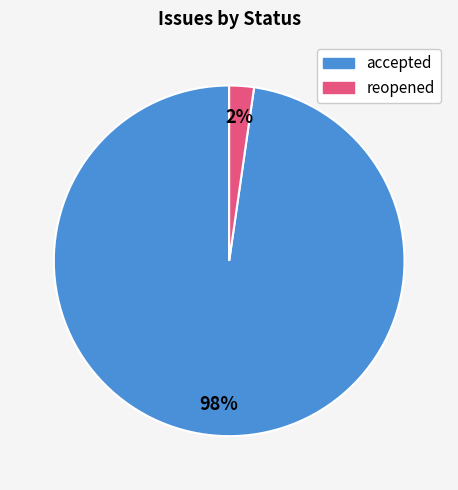

To the nearest percent, what percentage of the pie is accepted?

98%